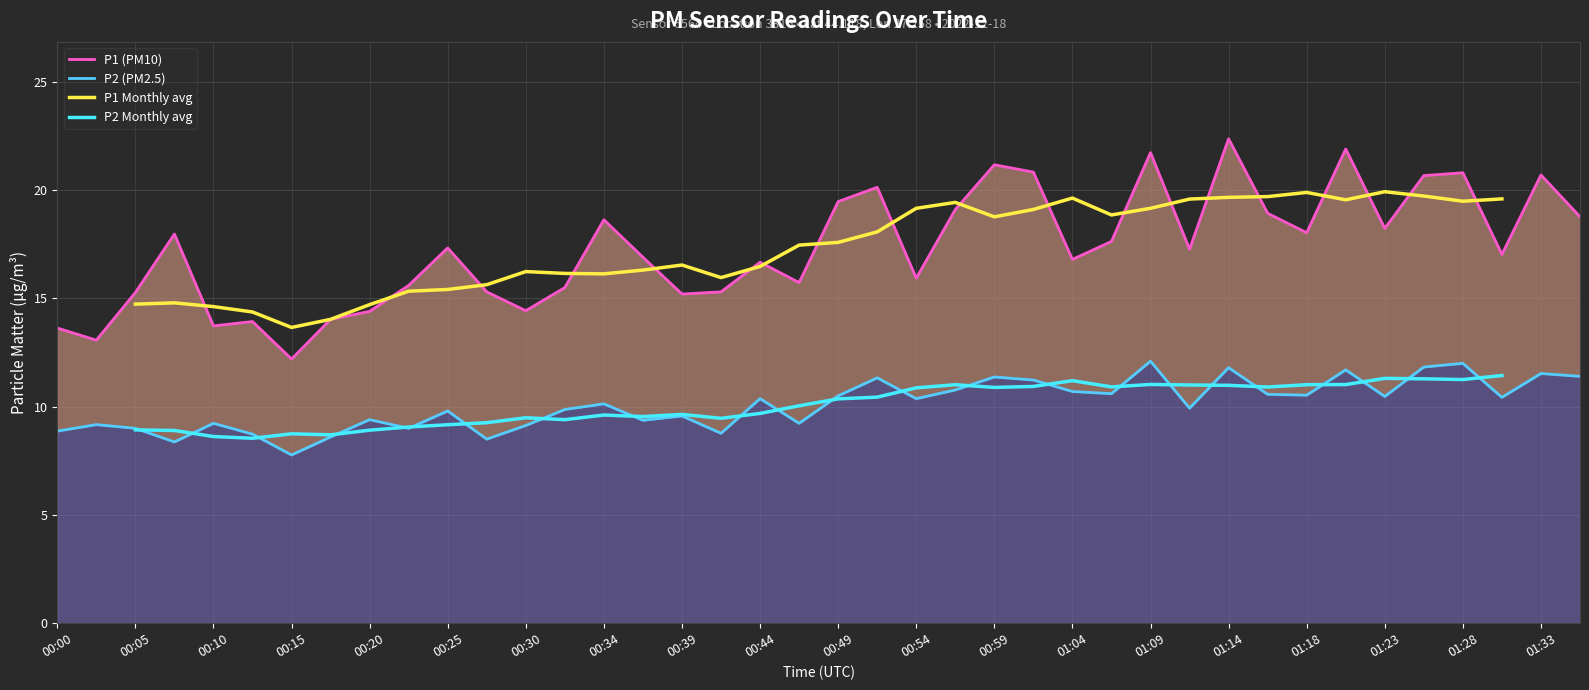

The P1 series shows 4.1 at 00:13. True or false?

False